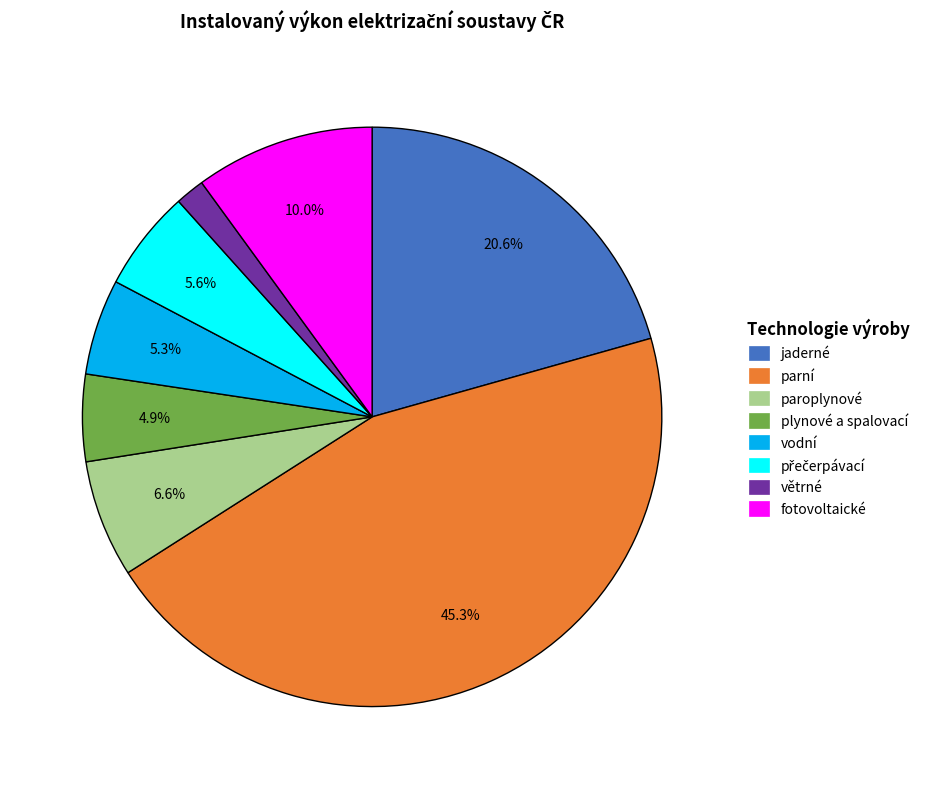

True or false: fotovoltaické accounts for 10% of the total.

True